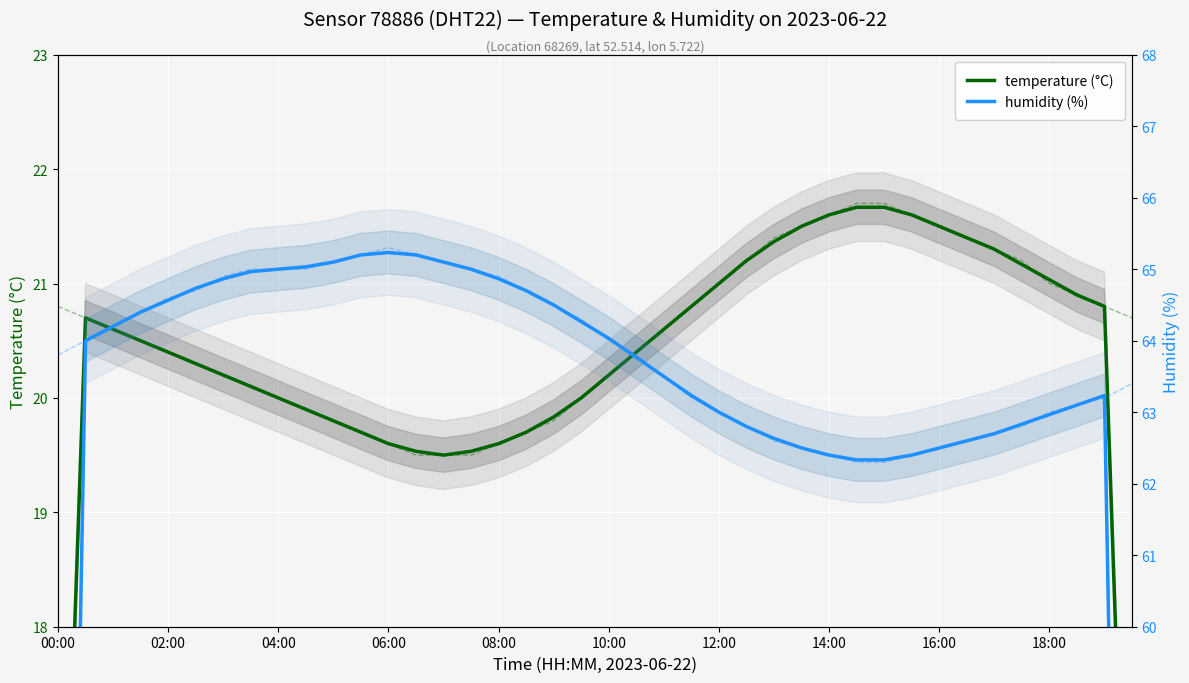

Does the chart display data point markers on the line(s)?

No